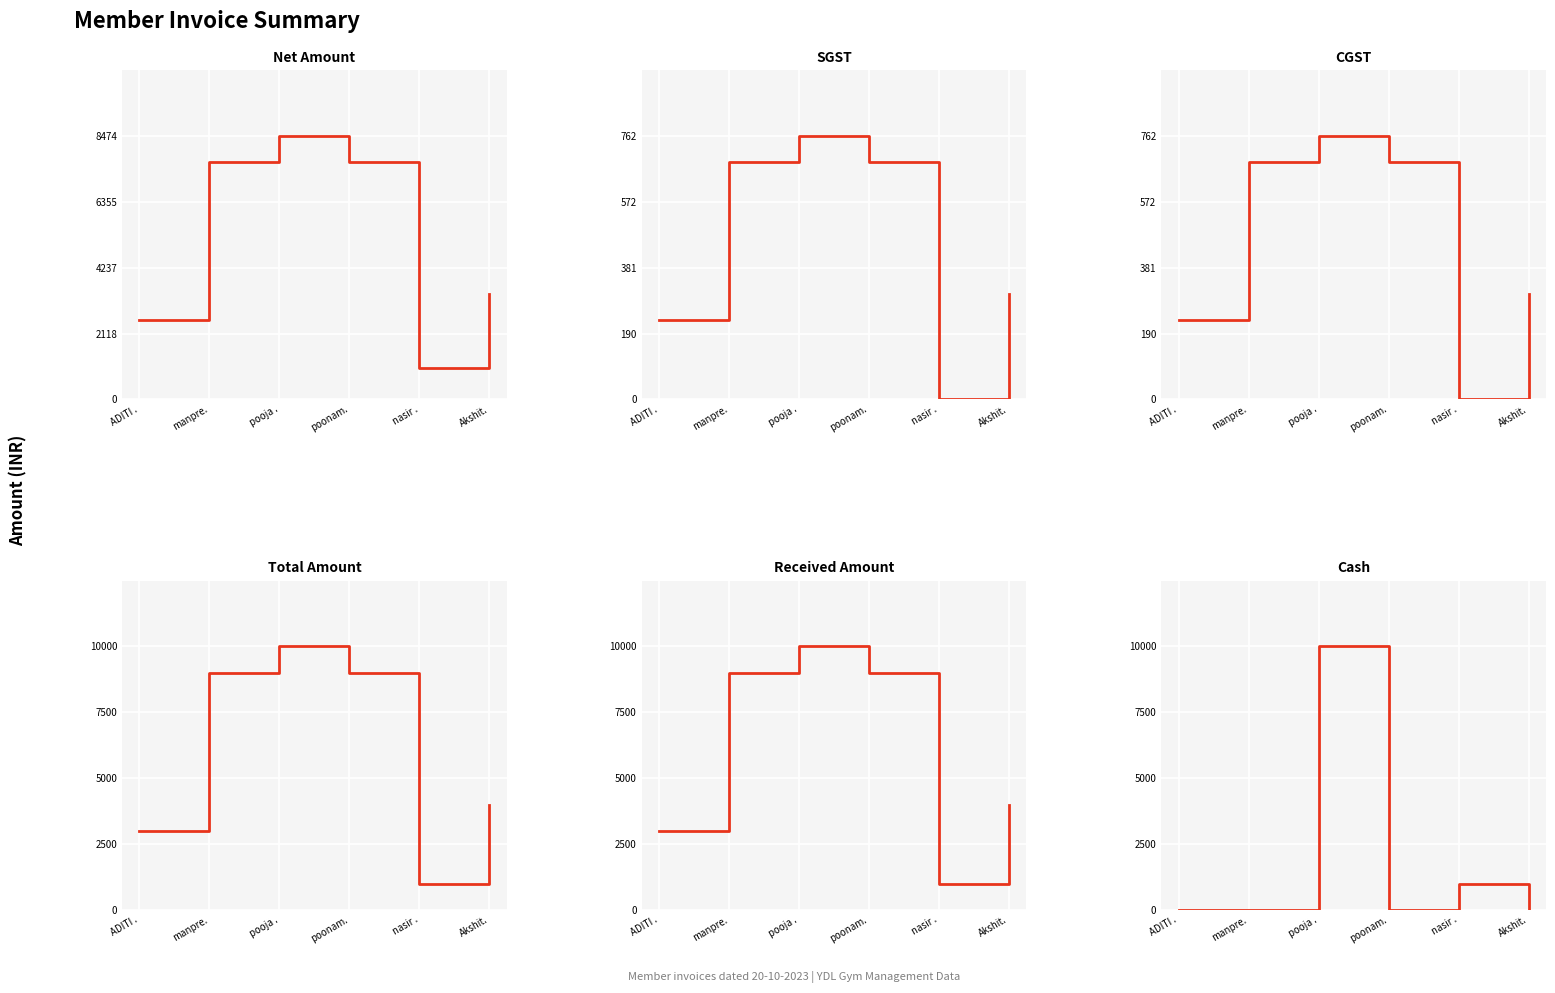

Reading left to right, transcribe all the data shown in this chart.

Net Amount: 2542.4	7627.1	8474.6	7627.1	1000.0	3389.8
SGST: 228.8	686.4	762.7	686.4	0.0	305.1
CGST: 228.8	686.4	762.7	686.4	0.0	305.1
Total Amount: 3000.0	9000.0	10000.0	9000.0	1000.0	4000.0
Received Amount: 3000.0	9000.0	10000.0	9000.0	1000.0	4000.0
Cash: 0.0	0.0	10000.0	0.0	1000.0	0.0